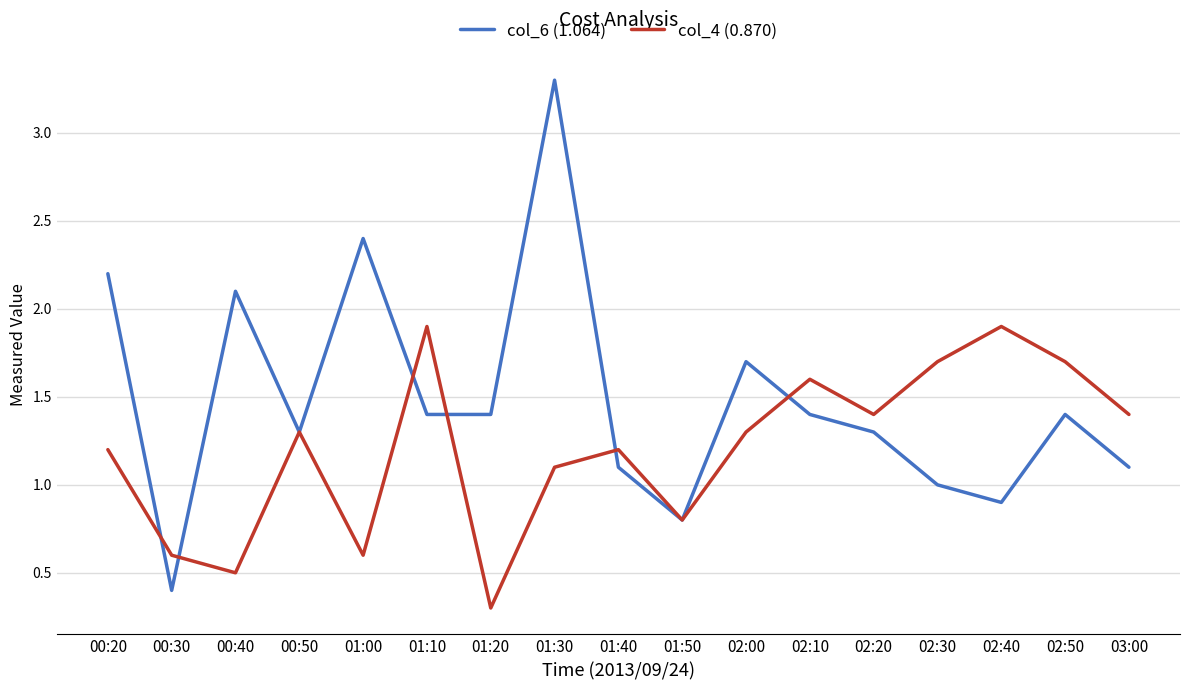

Reading left to right, transcribe all the data shown in this chart.

col_6 (1.064): 00:20=2.2	00:30=0.4	00:40=2.1	00:50=1.3	01:00=2.4	01:10=1.4	01:20=1.4	01:30=3.3	01:40=1.1	01:50=0.8	02:00=1.7	02:10=1.4	02:20=1.3	02:30=1.0	02:40=0.9	02:50=1.4	03:00=1.1
col_4 (0.870): 00:20=1.2	00:30=0.6	00:40=0.5	00:50=1.3	01:00=0.6	01:10=1.9	01:20=0.3	01:30=1.1	01:40=1.2	01:50=0.8	02:00=1.3	02:10=1.6	02:20=1.4	02:30=1.7	02:40=1.9	02:50=1.7	03:00=1.4